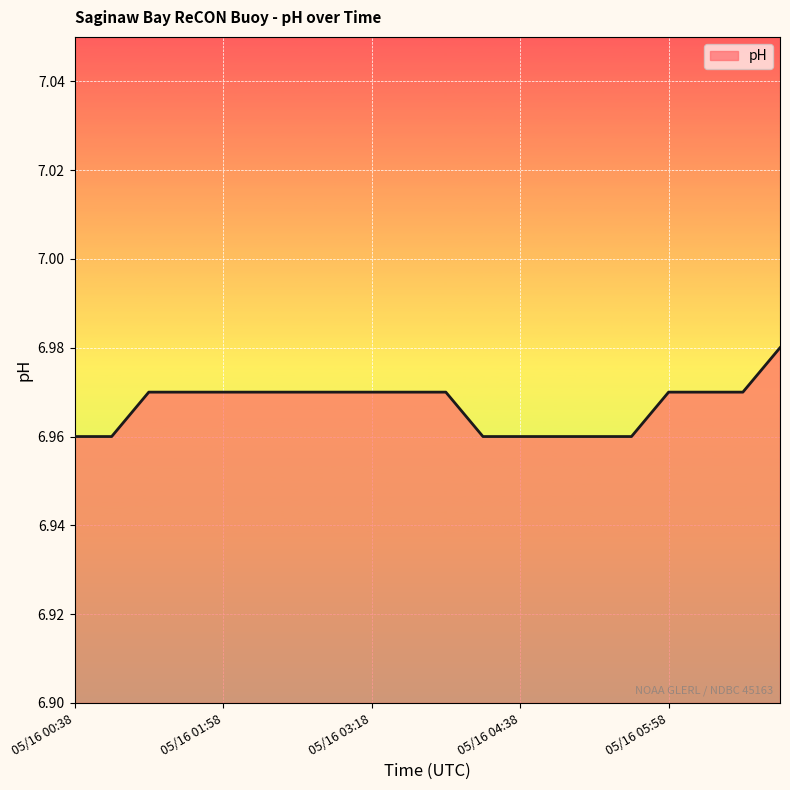

Does the chart have visible grid lines?

Yes